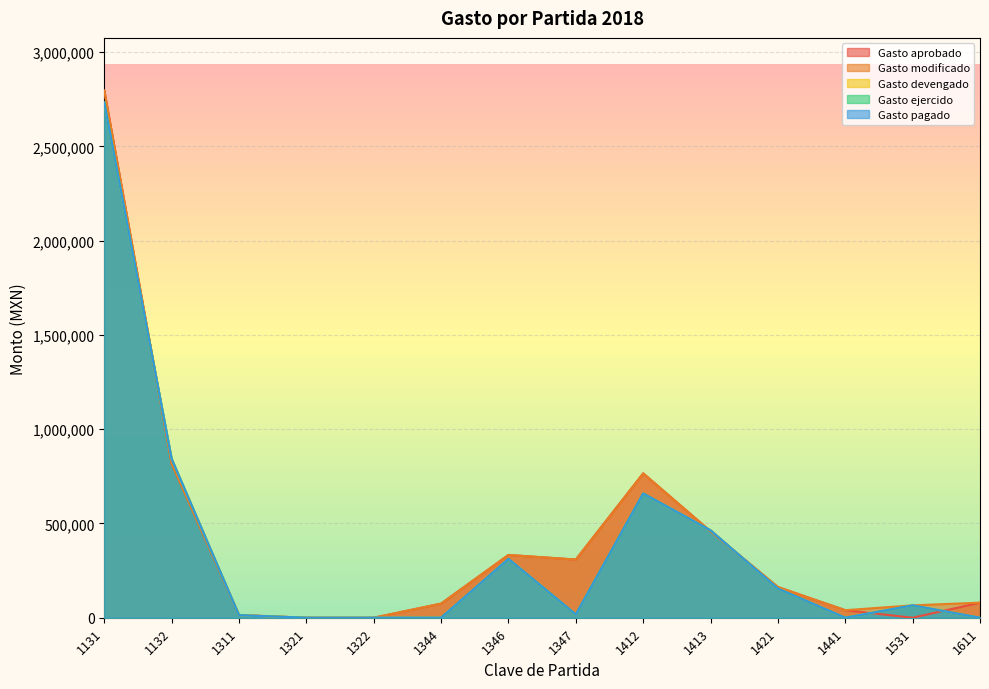

Where does the Gasto aprobado series first go above 162641?

1131